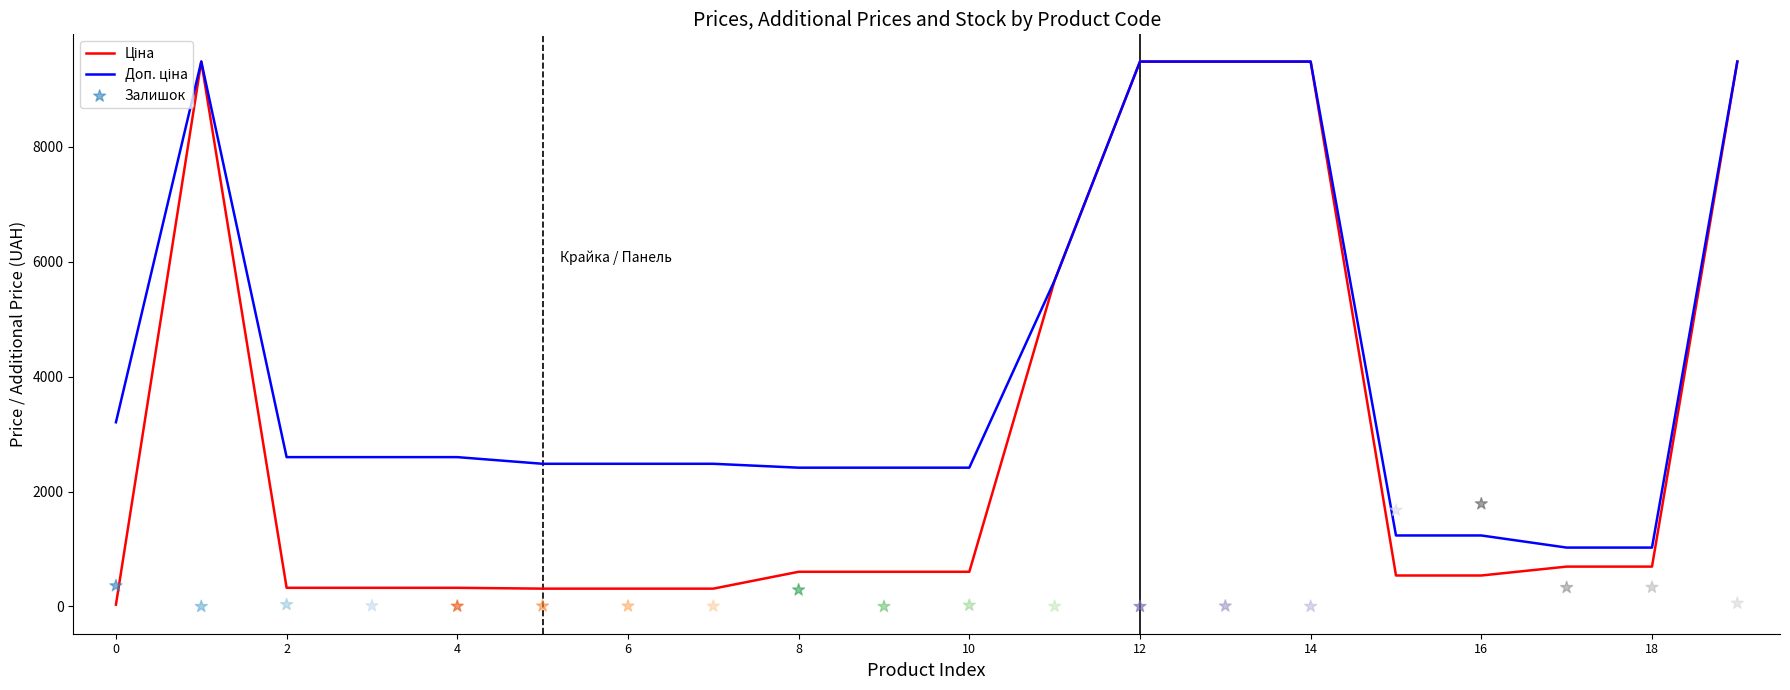

Which series contains the highest Y value?

Ціна